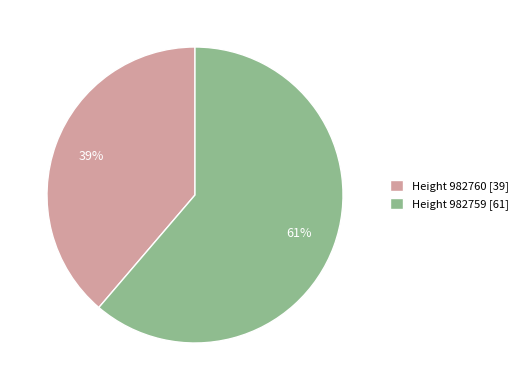

Which slice is the largest?

Height 982759 [61]